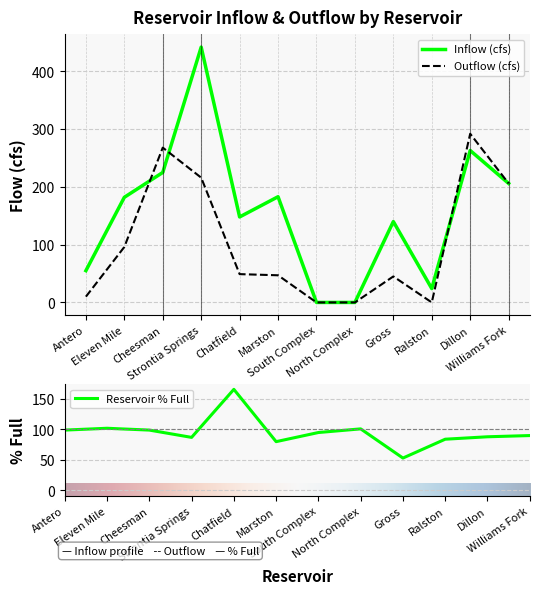

Where do Inflow (cfs) and Outflow (cfs) first cross each other?

Eleven Mile and Cheesman